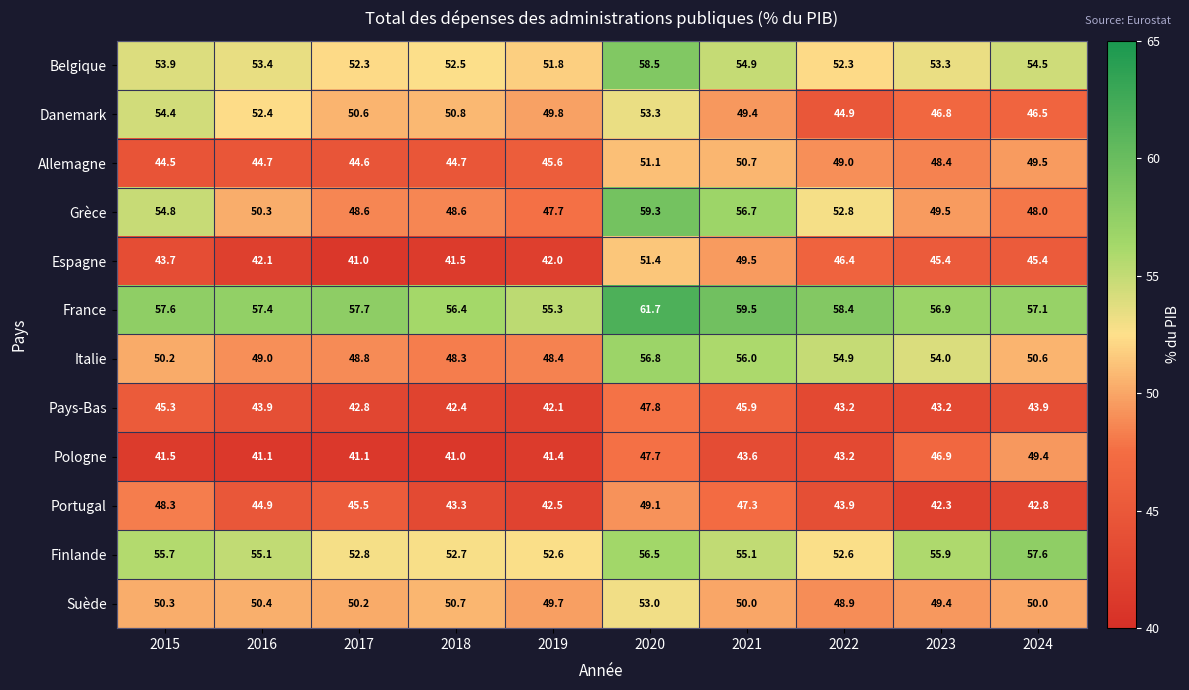

Which series changed the most between 2018 and 2020?

Grèce